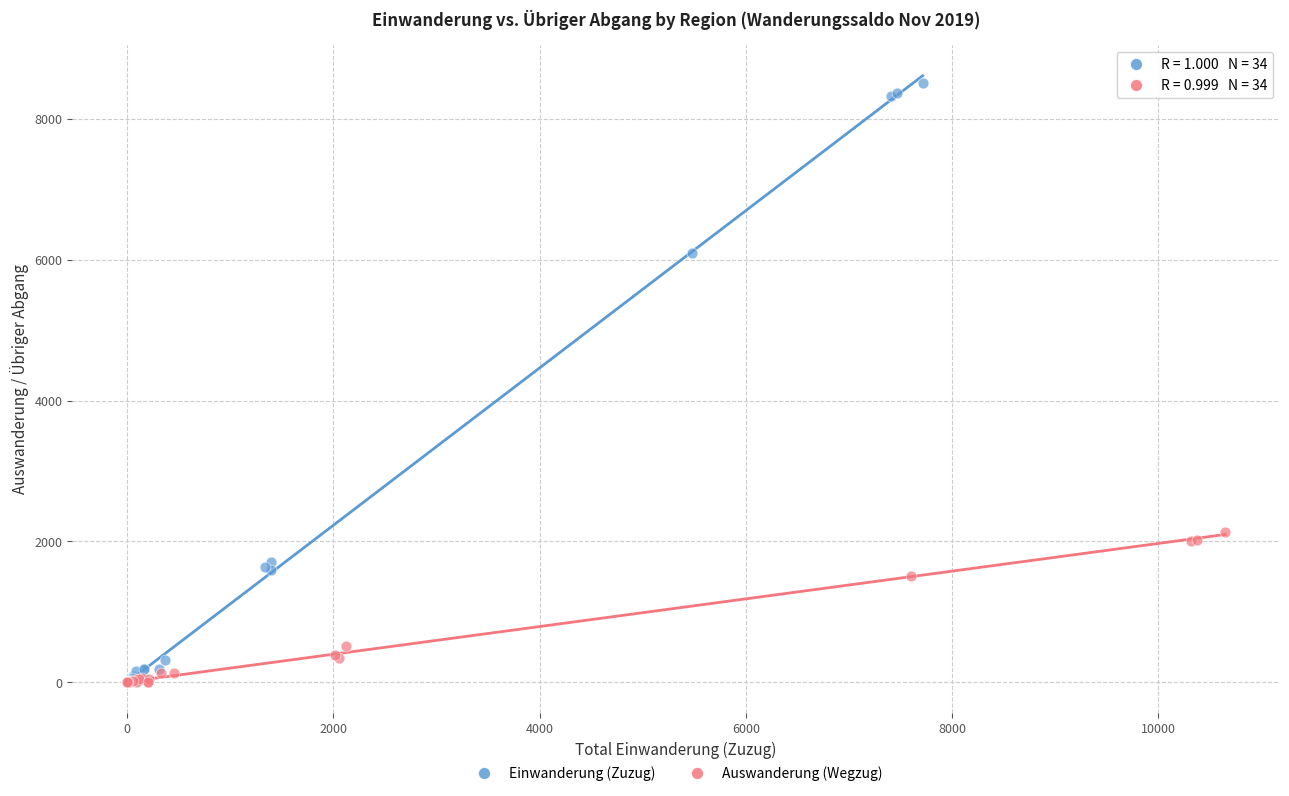

Which series has the widest spread of Y values?

Einwanderung (Zuzug)